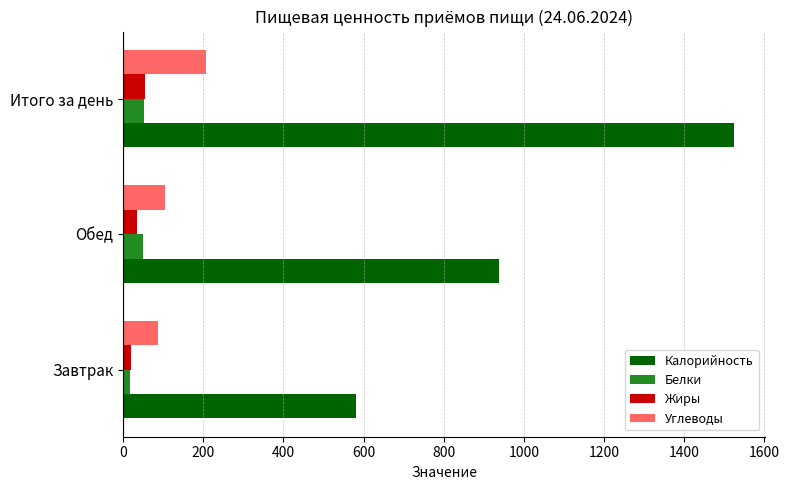

What is the difference between the highest and lowest values at Итого за день?

1473